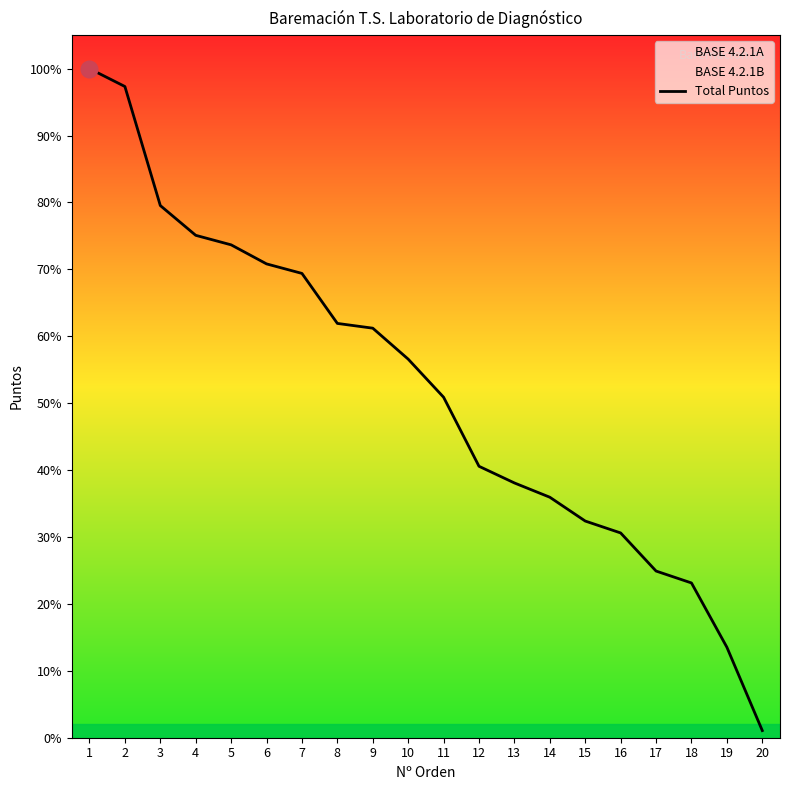

True or false: the data has more than 2 interior local peaks.

False